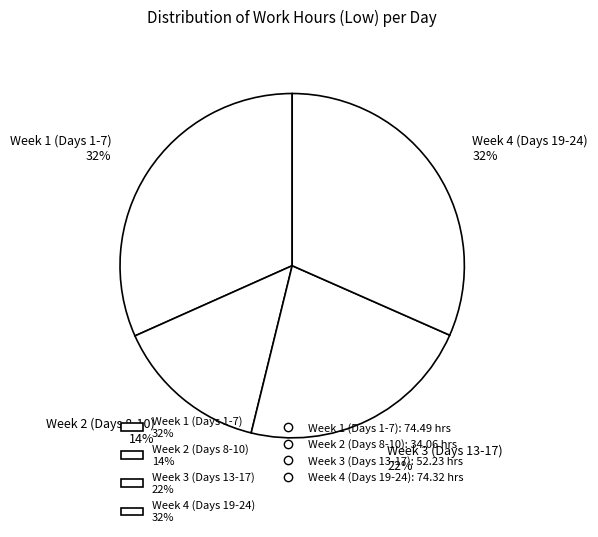

Is the sum of Week 3 (Days 13-17) 22% and Week 2 (Days 8-10) 14% greater than half?

No